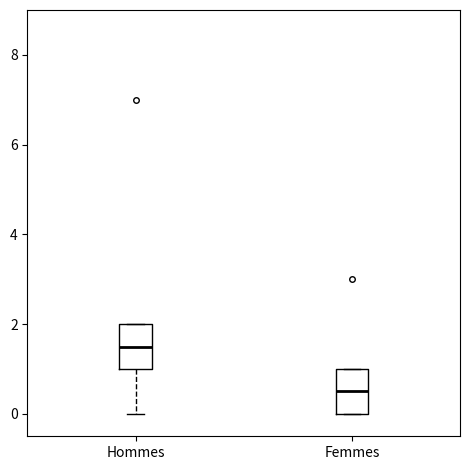

Reading left to right, transcribe this box plot: for each box, give where its median line is, the range the box spans, and where its two whiskers end, as read against the y-axis. The values are not printed on the chart, so give them approximately, as read against the axis.

Hommes: median 1.6, box 1.0 to 2.0, whiskers 0.0 to 2.0
Femmes: median 0.6, box 0.0 to 1.0, whiskers 0.0 to 1.0